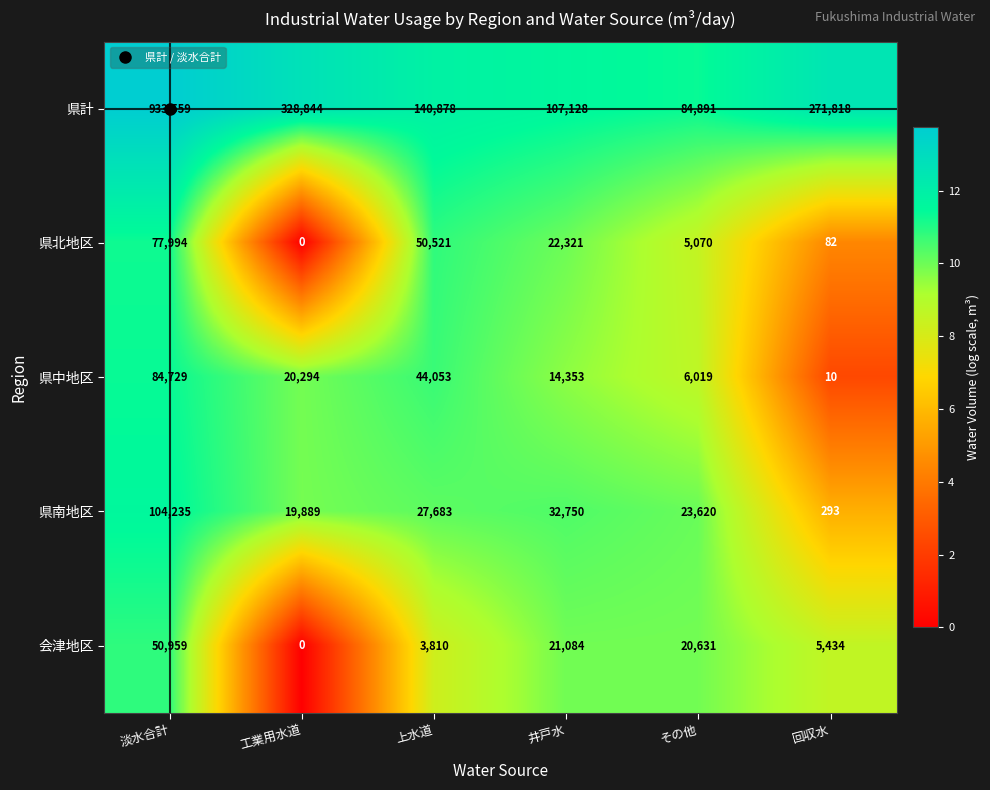

What is the sum of the 県南地区 values at その他 and 井戸水?

56370